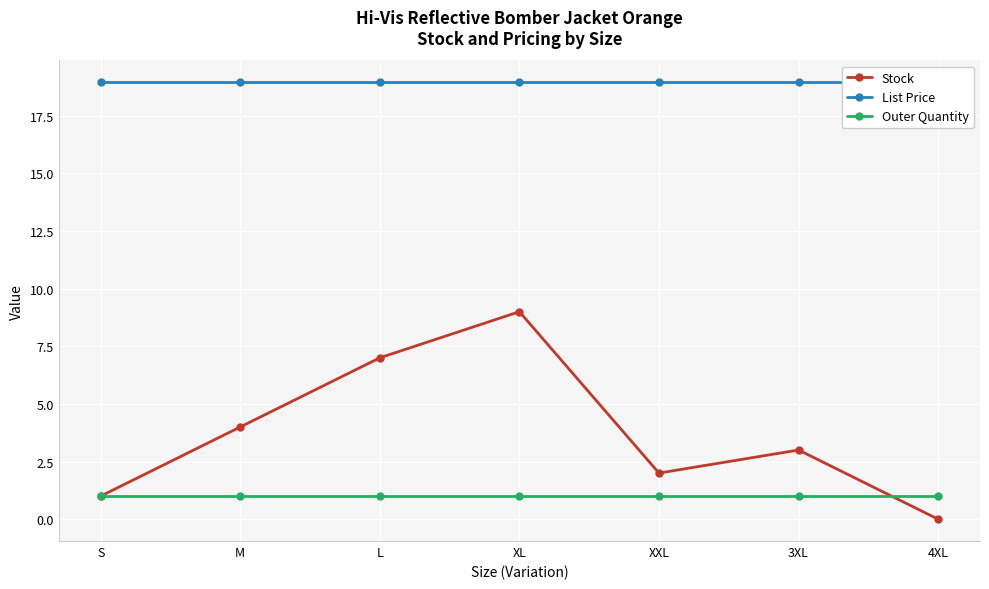

At which category does the chart reach its minimum across all series?

4XL